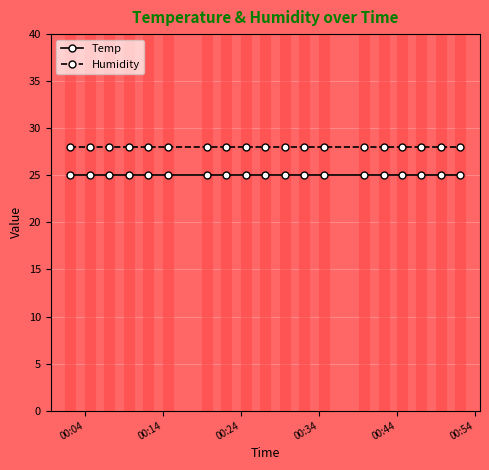

List the series in order of their peak value, highest first.

Humidity, Temp